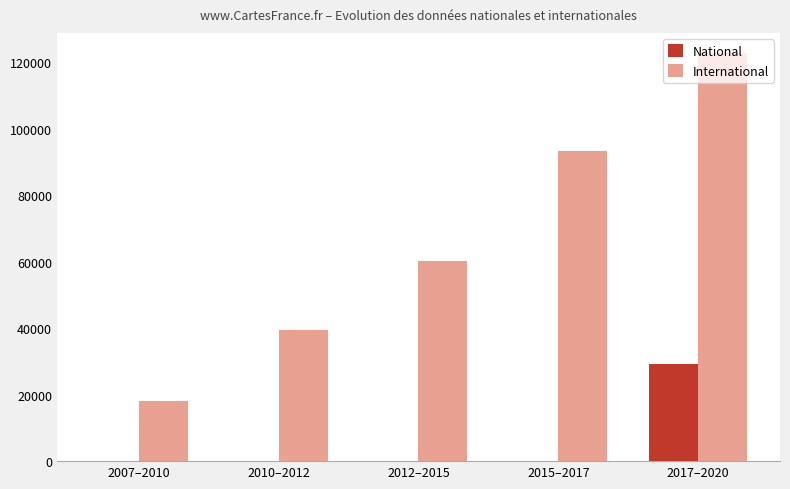

Which series changed the most between 2012–2015 and 2017–2020?

International